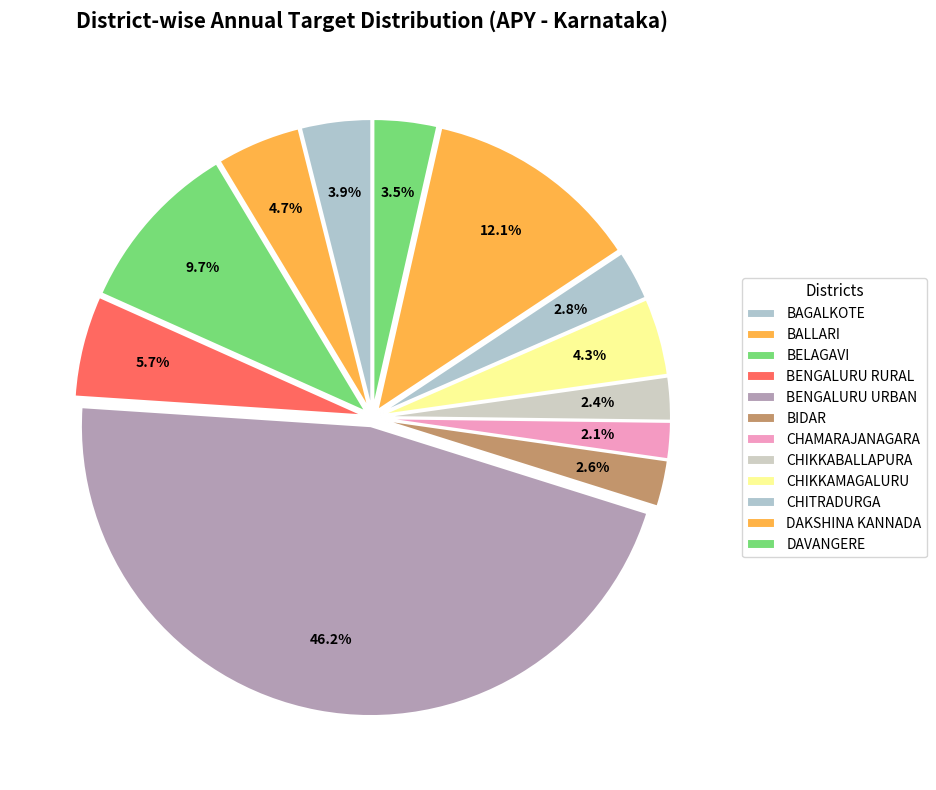

How many slices are in this pie chart?

12